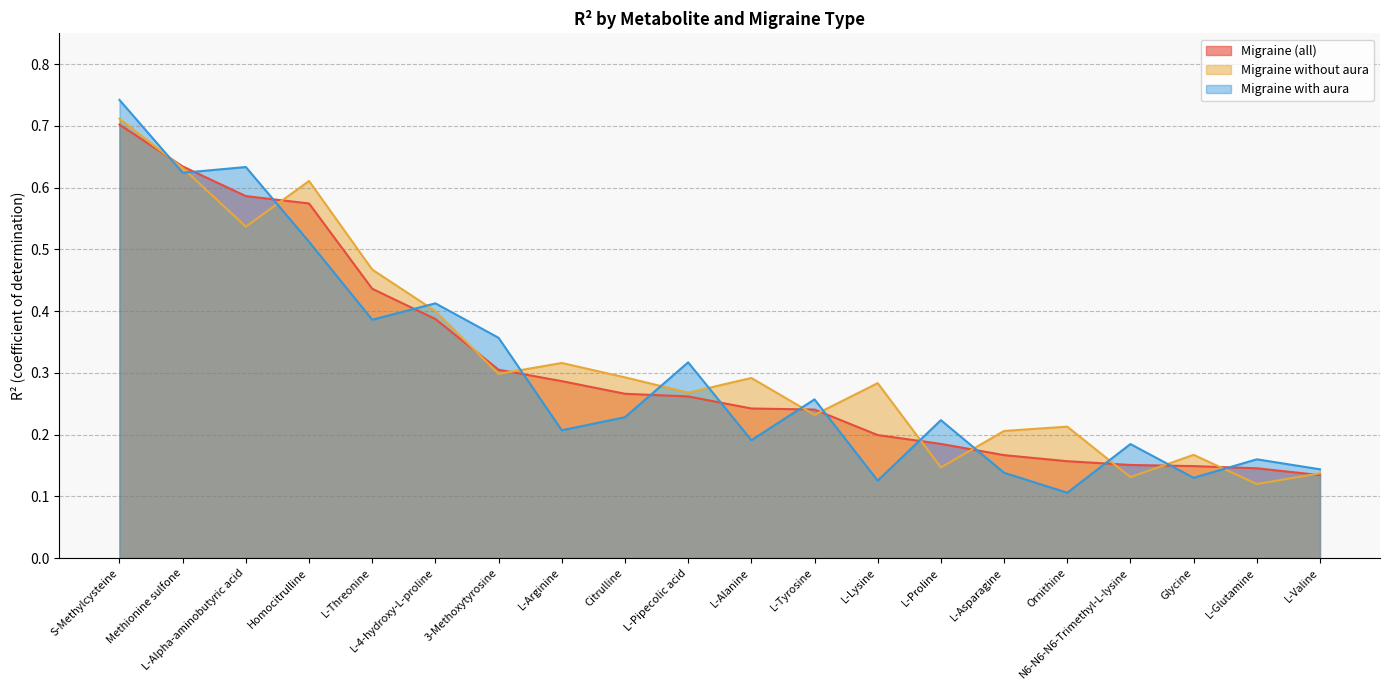

What is the value of the Migraine without aura point at the 11th from the left?

0.3